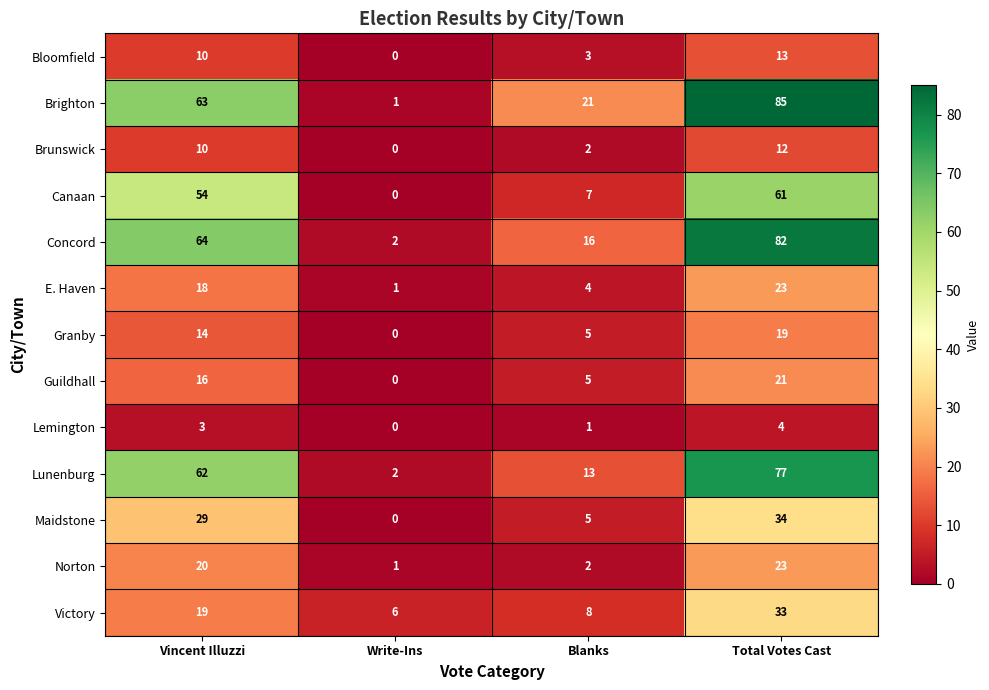

Which series has the largest total across all categories?

Brighton